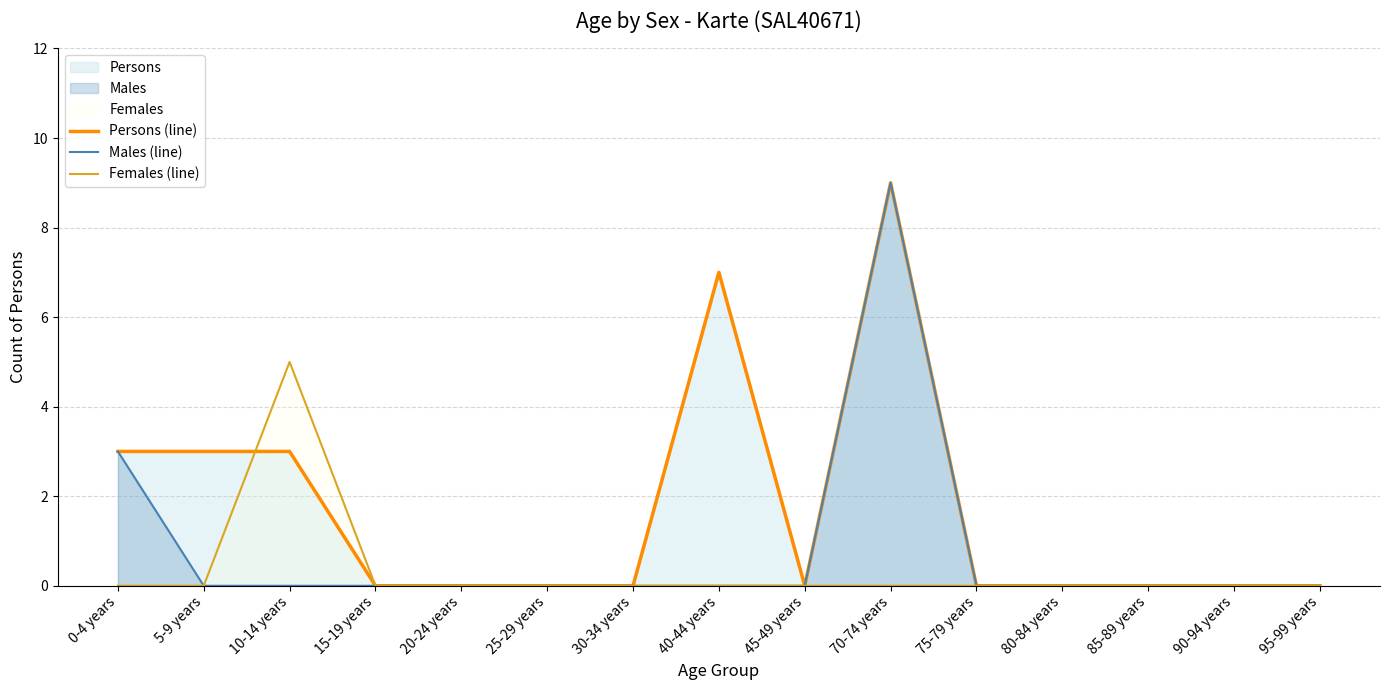

True or false: Females (line) and Males (line) cross at least once.

False